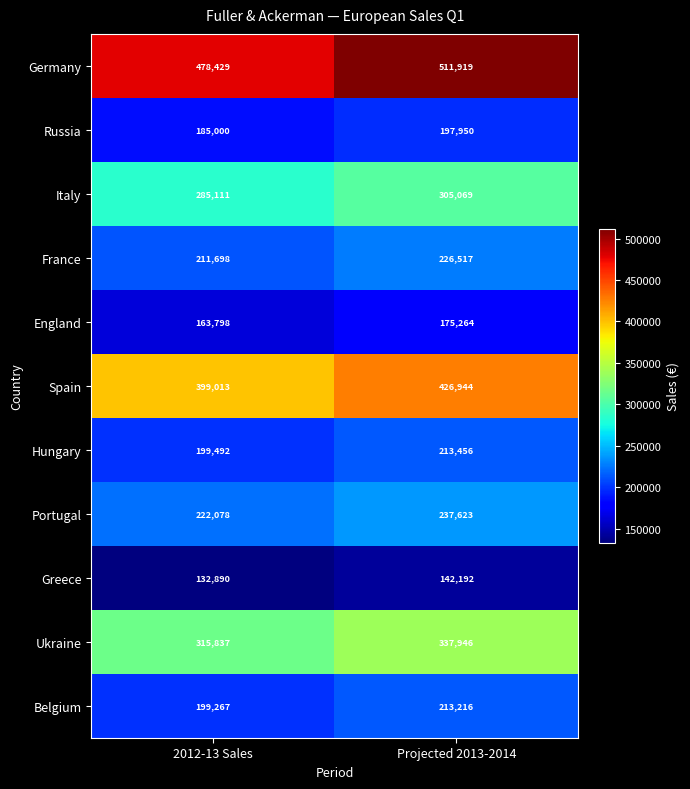

What is the average value of the Belgium series?

206242